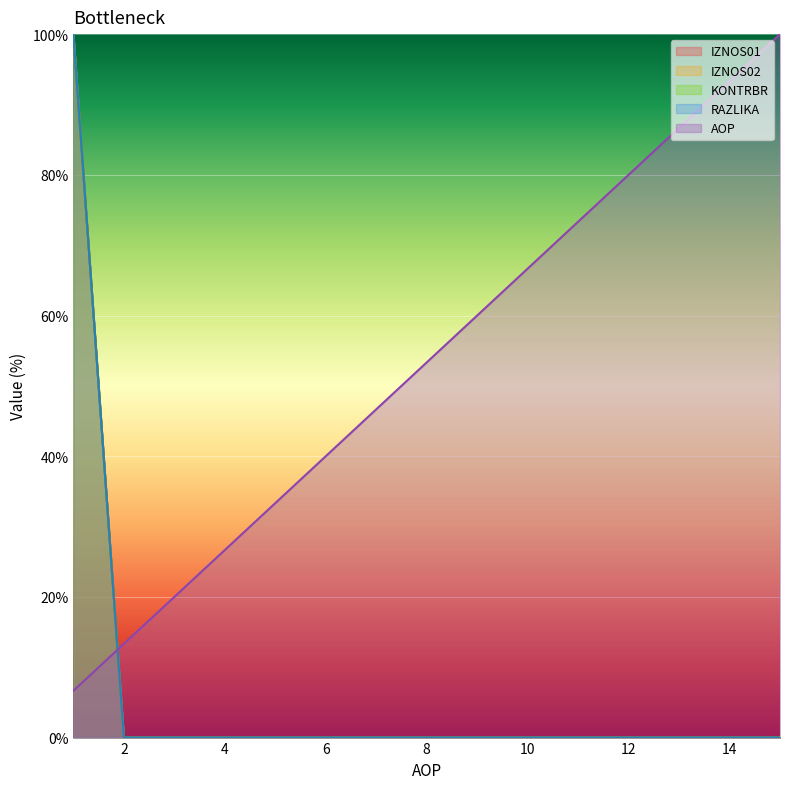

Reading right to left, transcribe all the data shown in this chart.

IZNOS01: 15=0.0	14=0.0	13=0.0	12=0.0	11=0.0	10=0.0	9=0.0	8=0.0	7=0.0	6=0.0	5=0.0	4=0.0	3=0.0	2=0.0	1=100.0
IZNOS02: 15=0.0	14=0.0	13=0.0	12=0.0	11=0.0	10=0.0	9=0.0	8=0.0	7=0.0	6=0.0	5=0.0	4=0.0	3=0.0	2=0.0	1=100.0
KONTRBR: 15=0.0	14=0.0	13=0.0	12=0.0	11=0.0	10=0.0	9=0.0	8=0.0	7=0.0	6=0.0	5=0.0	4=0.0	3=0.0	2=0.0	1=100.0
RAZLIKA: 15=0.0	14=0.0	13=0.0	12=0.0	11=0.0	10=0.0	9=0.0	8=0.0	7=0.0	6=0.0	5=0.0	4=0.0	3=0.0	2=0.0	1=100.0
AOP: 15=100.0	14=93.3	13=86.7	12=80.0	11=73.3	10=66.7	9=60.0	8=53.3	7=46.7	6=40.0	5=33.3	4=26.7	3=20.0	2=13.3	1=6.7